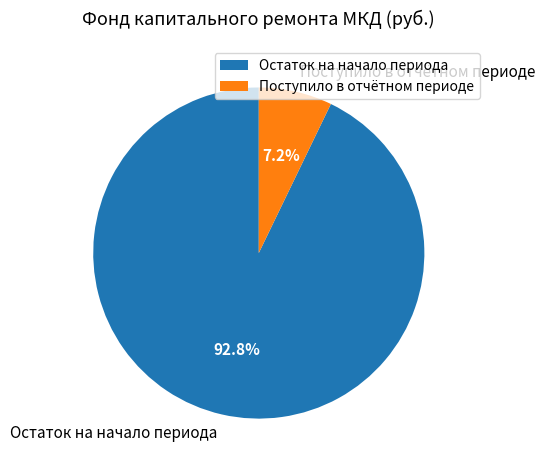

What percentage do Остаток на начало периода and Поступило в отчётном периоде together represent?

100.0%